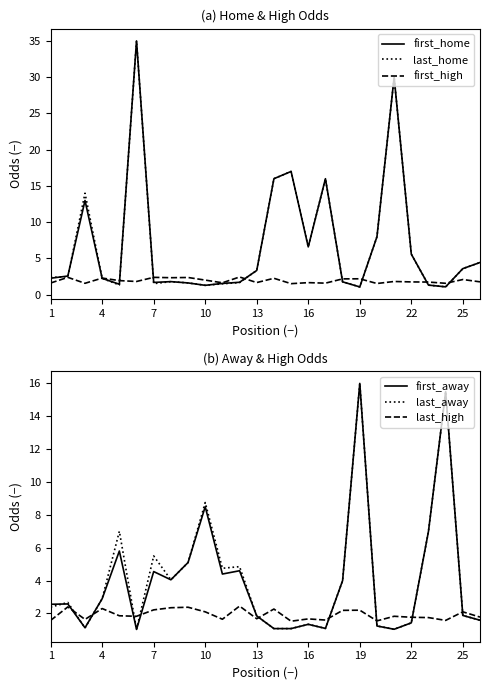

After their last crossing, which series has the higher values: first_away or first_high?

first_high